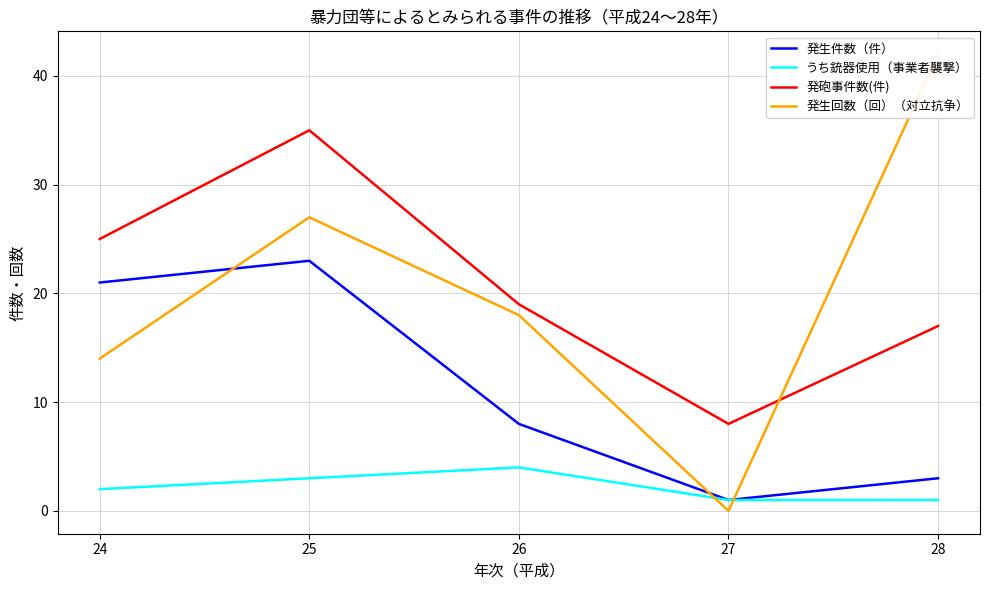

The 発生回数（回）（対立抗争） series shows 42 at 28. True or false?

True